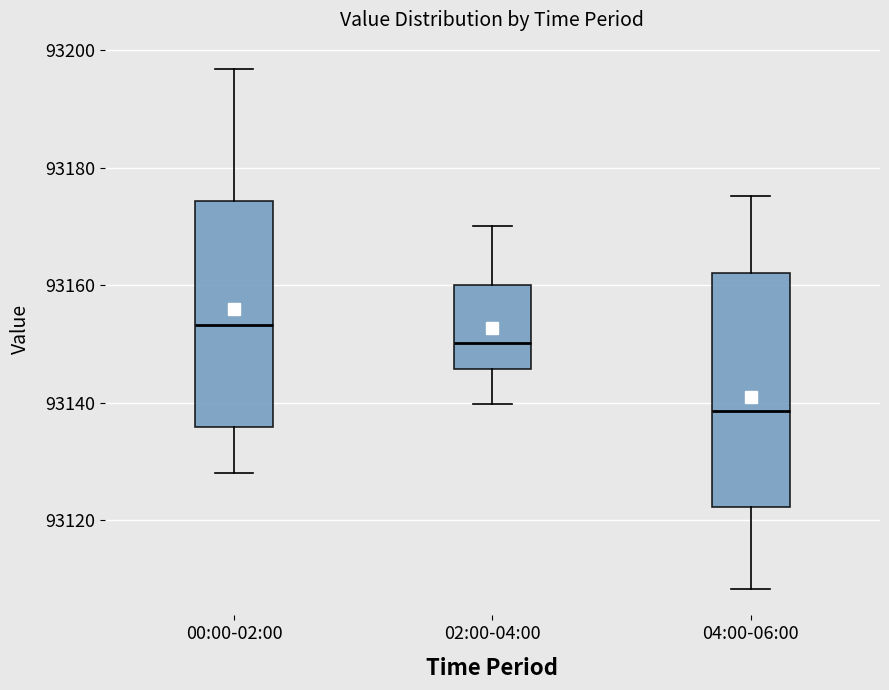

Which box has the highest median line?

00:00-02:00